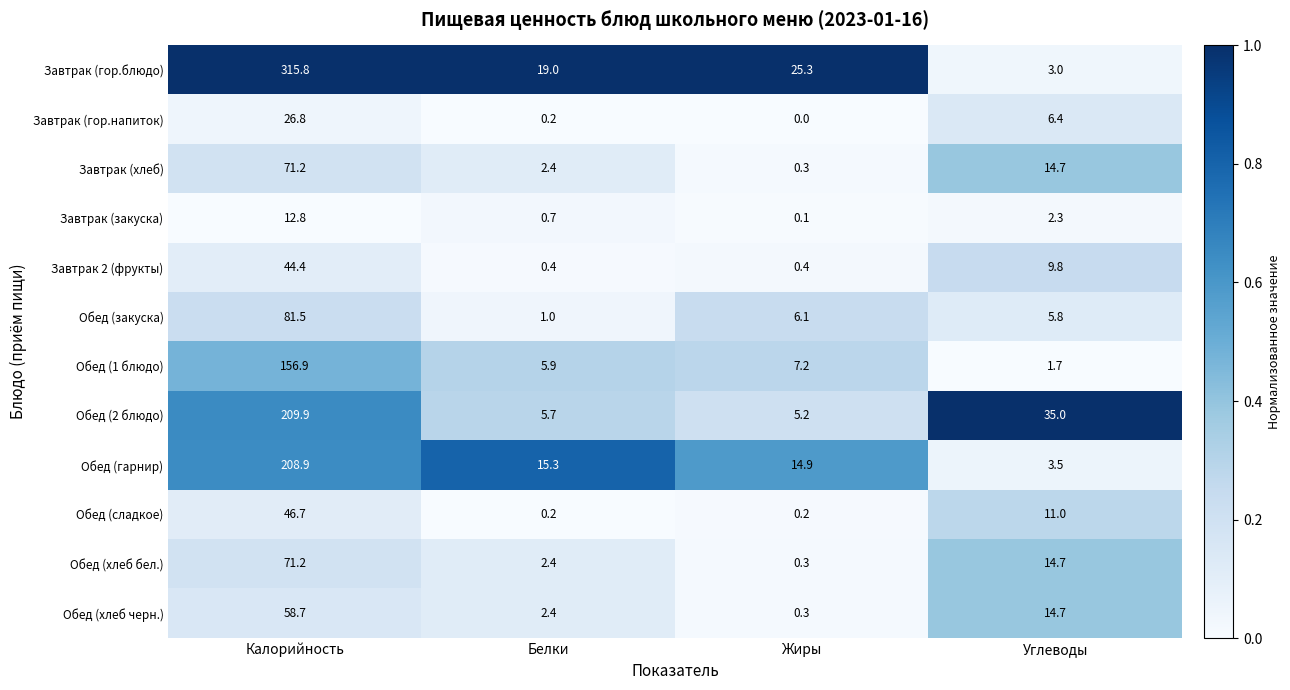

Rank the categories by Обед (хлеб черн.) value from lowest to highest.

Жиры, Белки, Углеводы, Калорийность